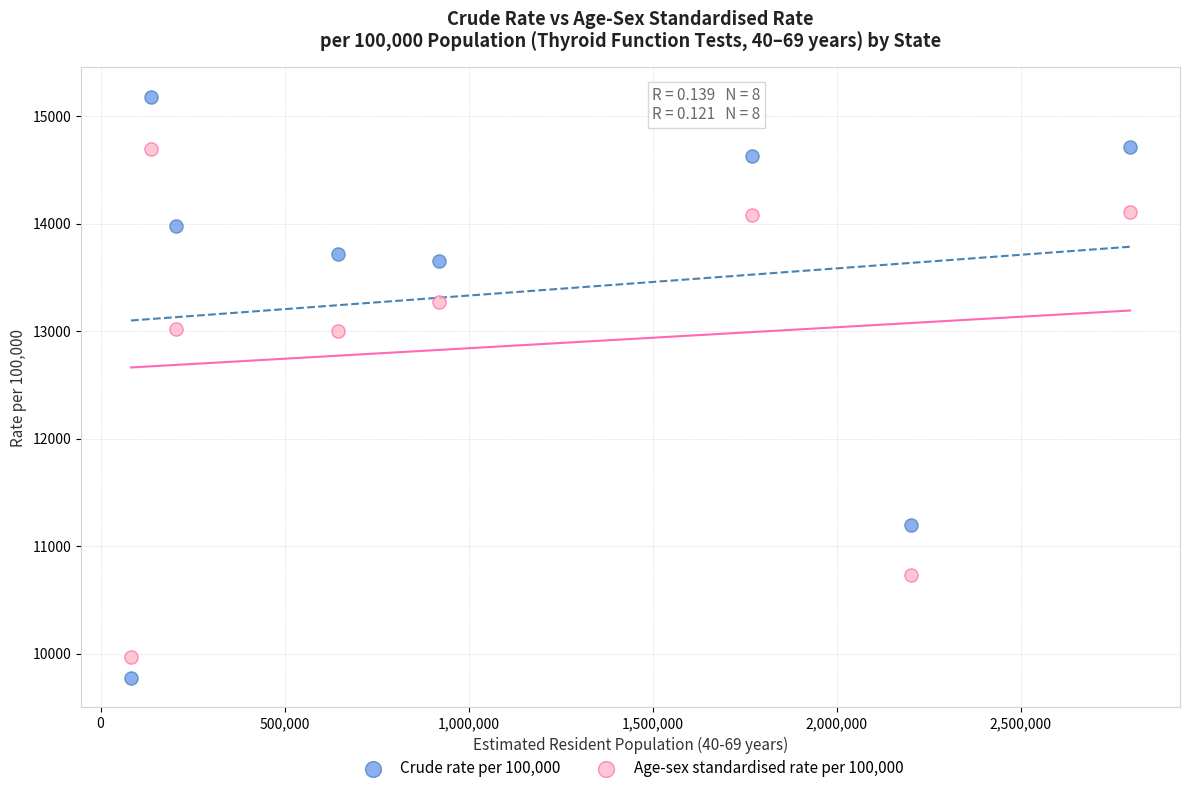

What is the X range (max minus min) for the scatter plot?

2714981